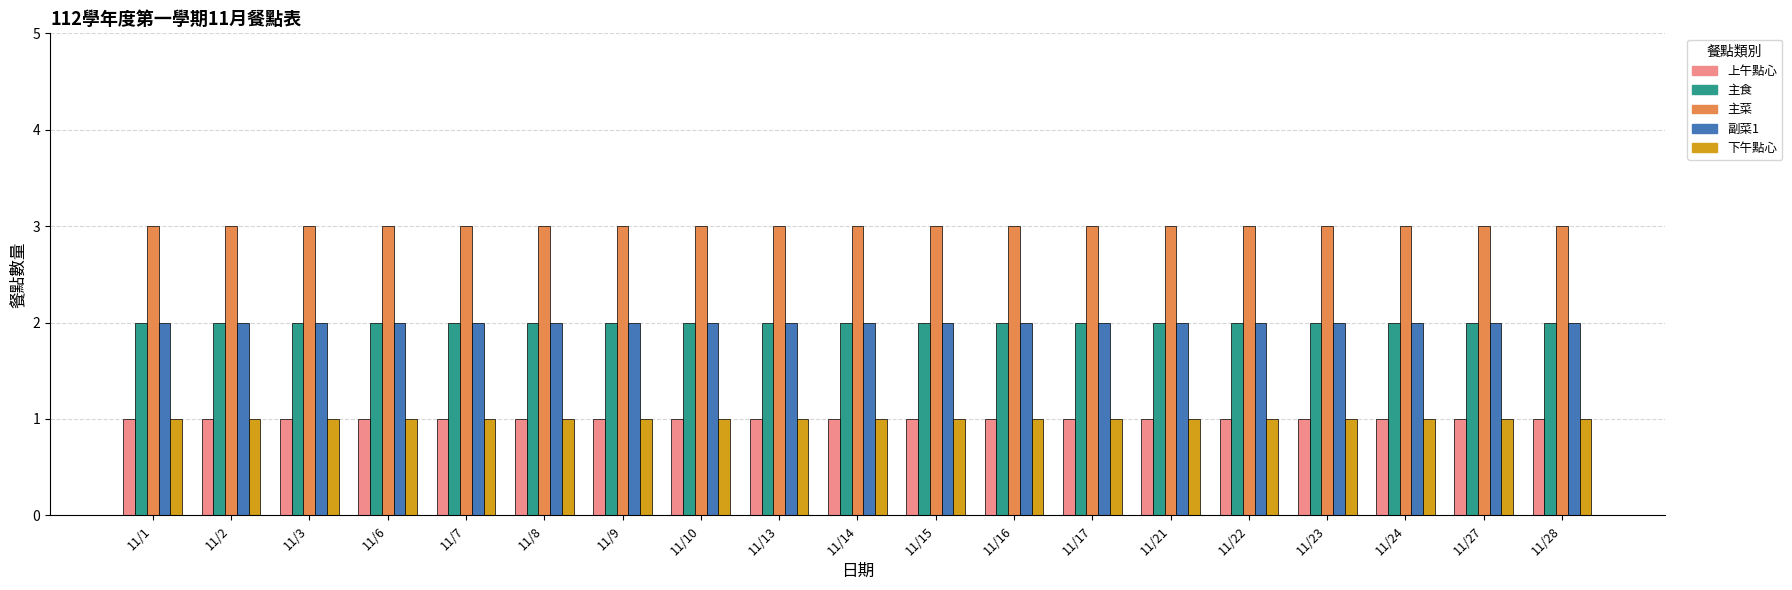

What is the value of the 副菜1 bar at the 1st from the left?

2